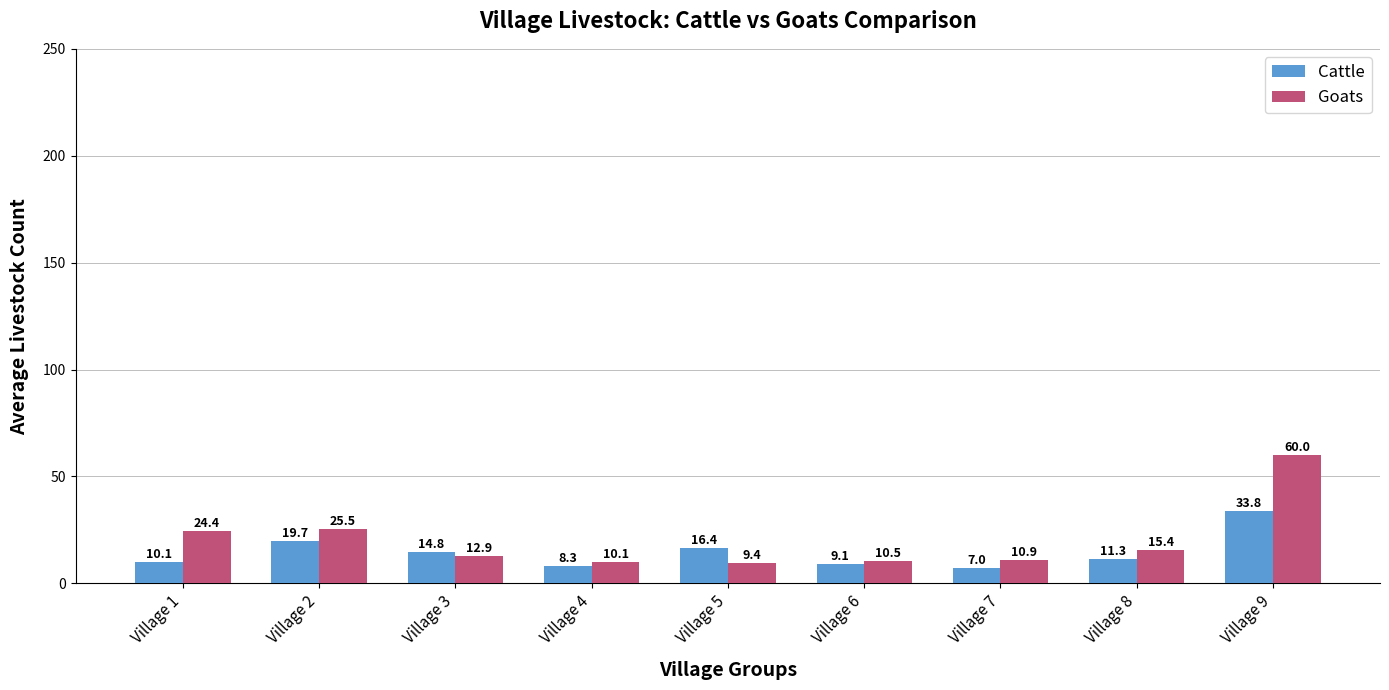

Reading right to left, extract all data points from this chart.

Cattle: Village 9=33.8	Village 8=11.3	Village 7=7.0	Village 6=9.1	Village 5=16.4	Village 4=8.3	Village 3=14.8	Village 2=19.7	Village 1=10.1
Goats: Village 9=60.0	Village 8=15.4	Village 7=10.9	Village 6=10.5	Village 5=9.4	Village 4=10.1	Village 3=12.9	Village 2=25.5	Village 1=24.4